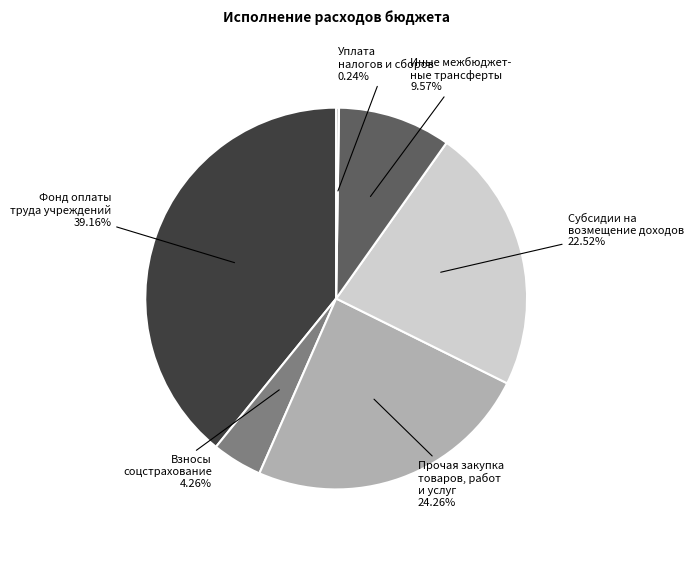

Is Взносы соцстрахование the majority of the pie?

No